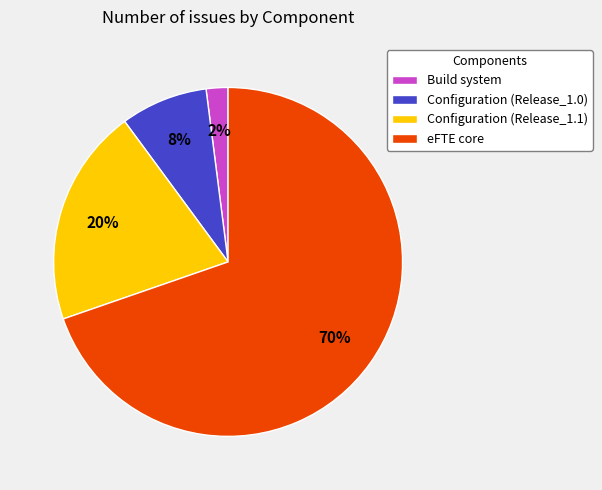

Combined, do Configuration (Release_1.1) and Configuration (Release_1.0) account for over 50%?

No